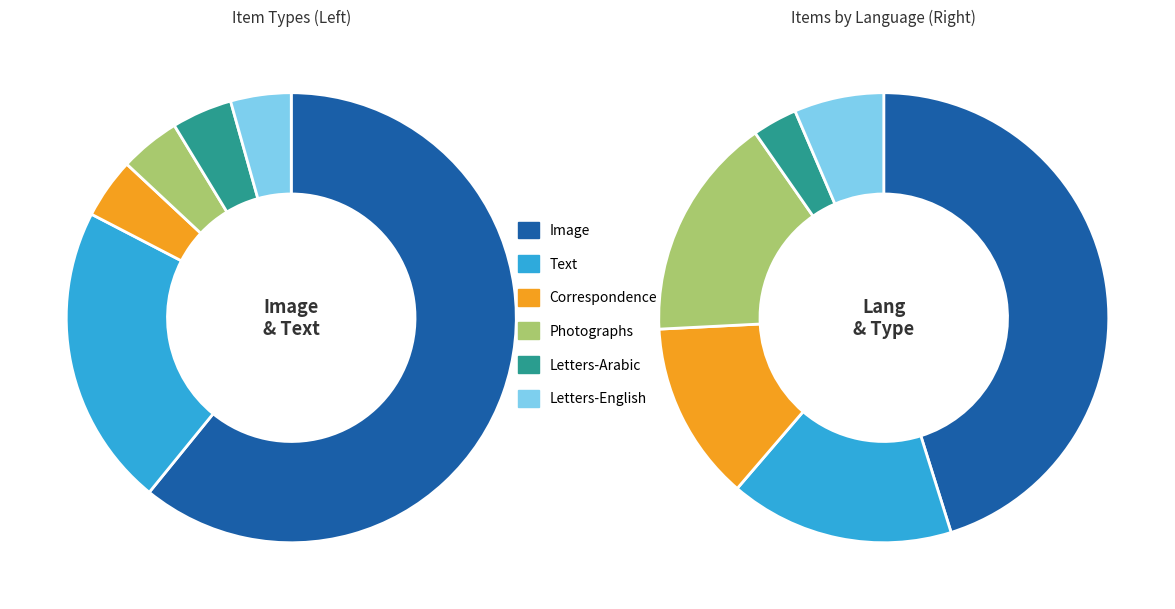

What is the change in value from Text to Letters-English?

-4